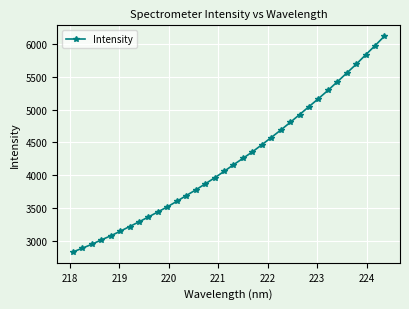

What is the greatest value displayed?

6119.2